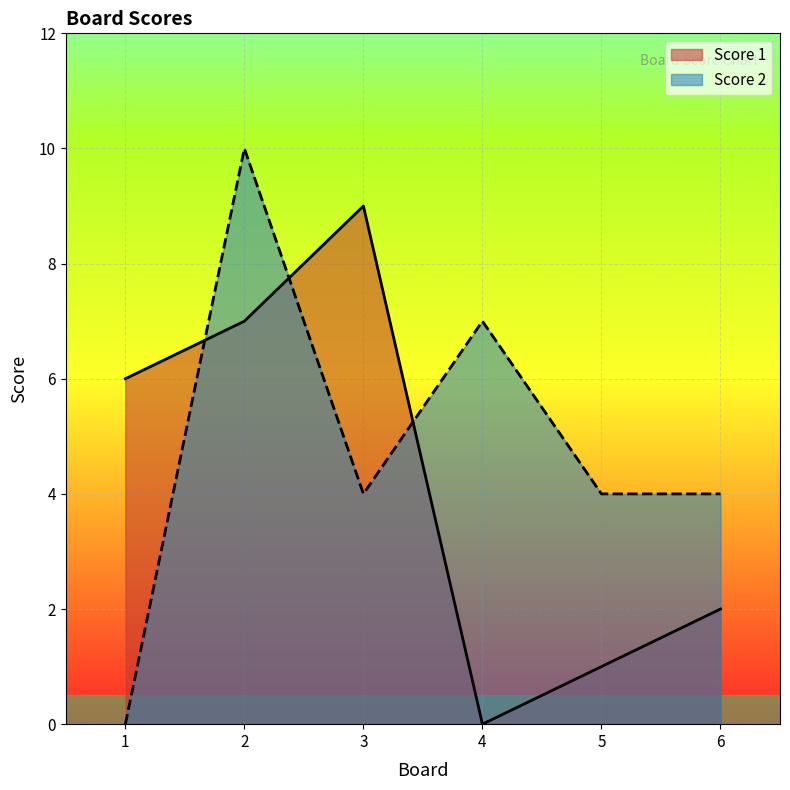

Between 1 and 4, which is larger?

1